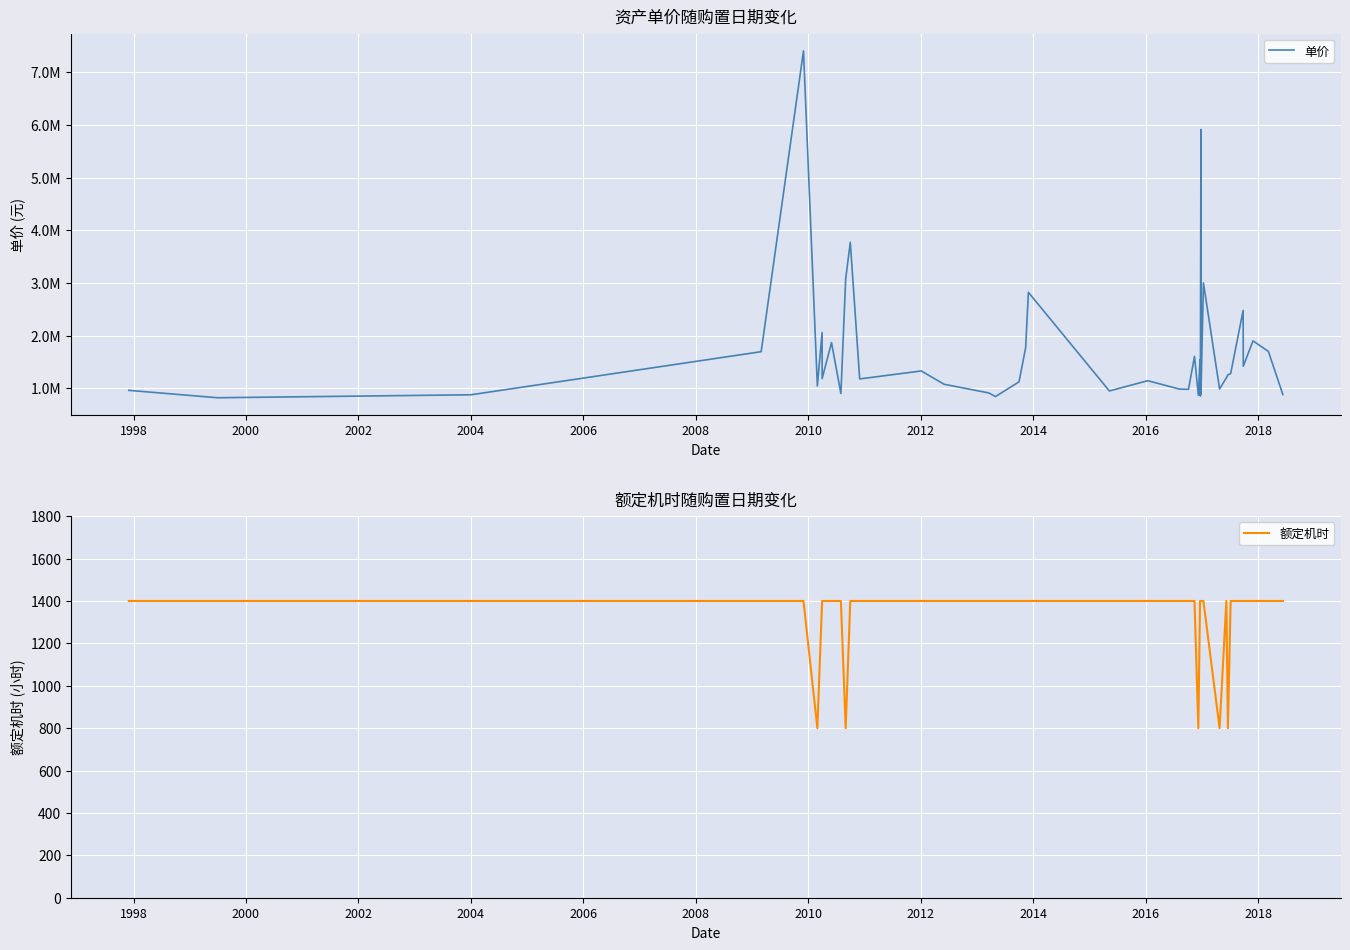

How many interior local valleys does the 单价 series have?

13